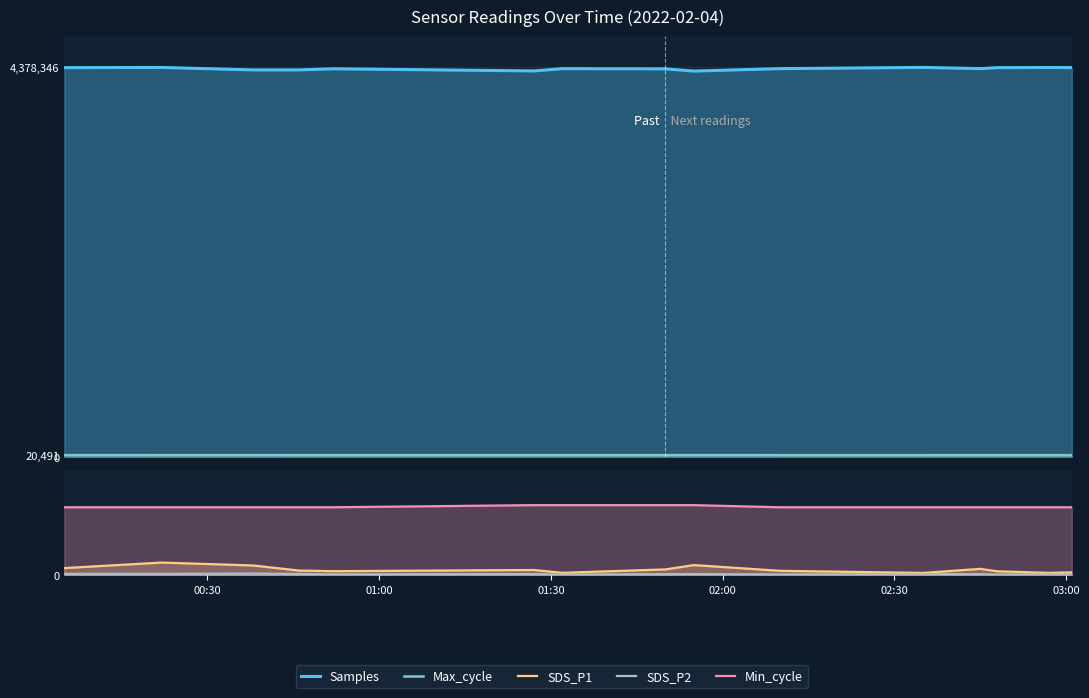

The value of SDS_P2 at 01:00 is 0.7. True or false?

True